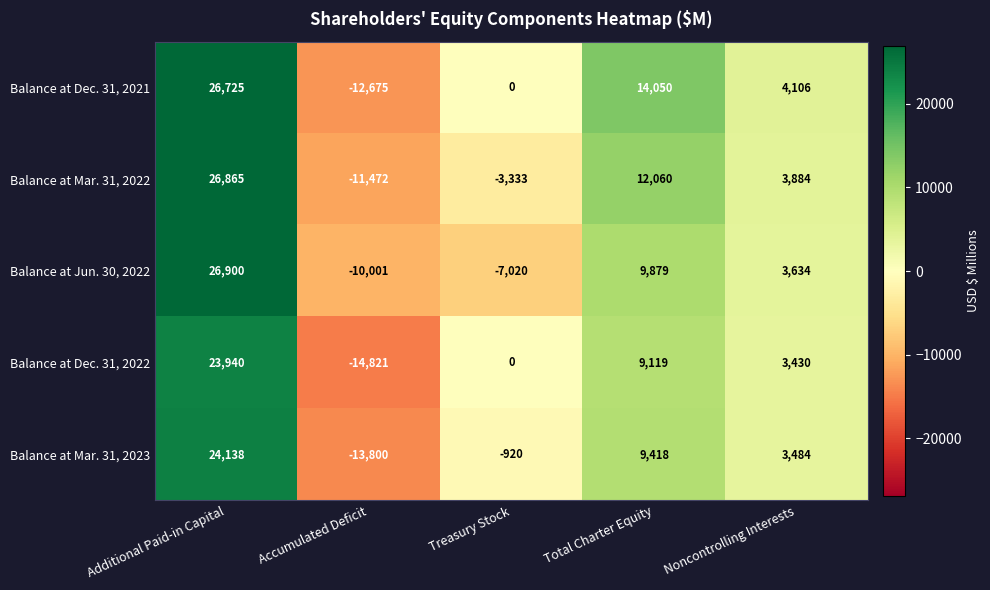

How many series are shown in this chart?

5